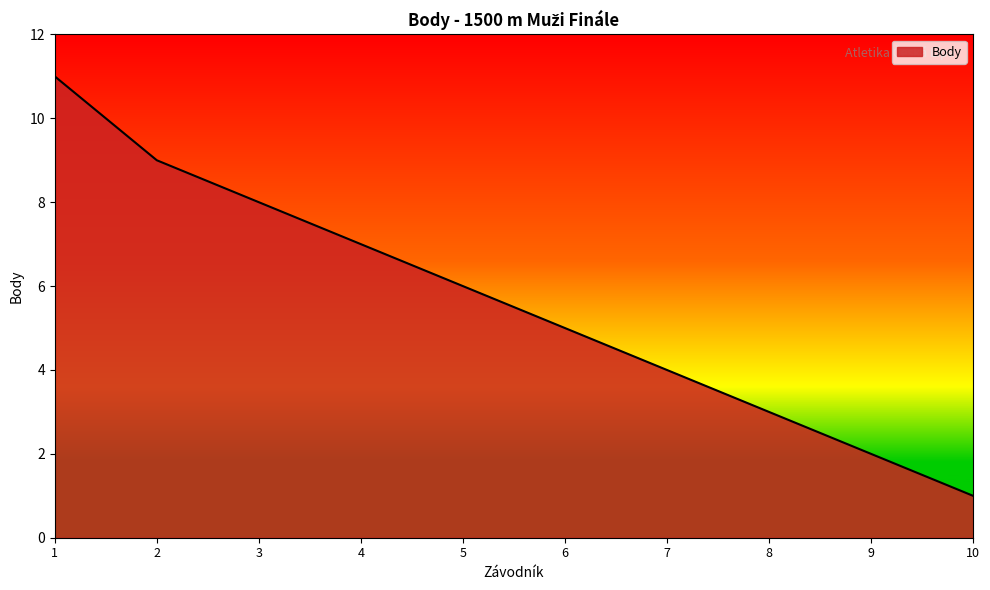

What is the smallest value displayed?

1